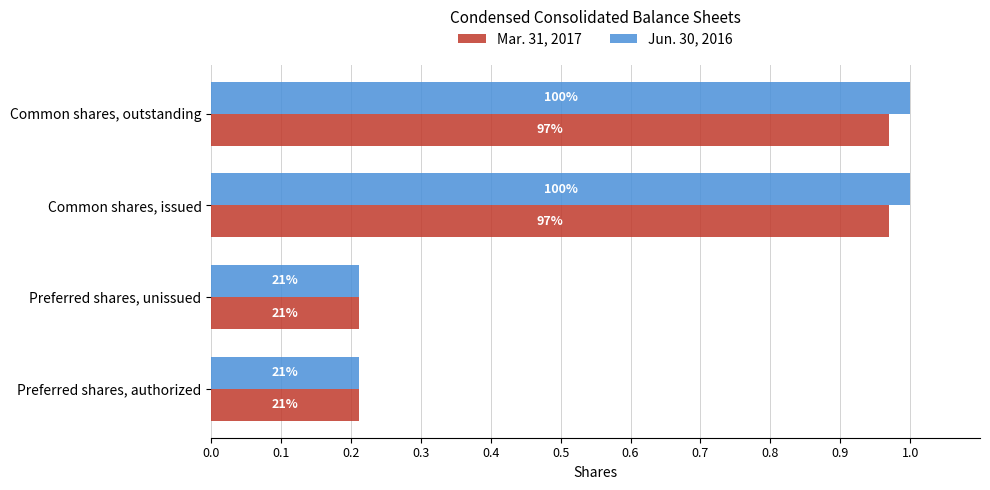

How many Jun. 30, 2016 values are between 0 and 1?

4